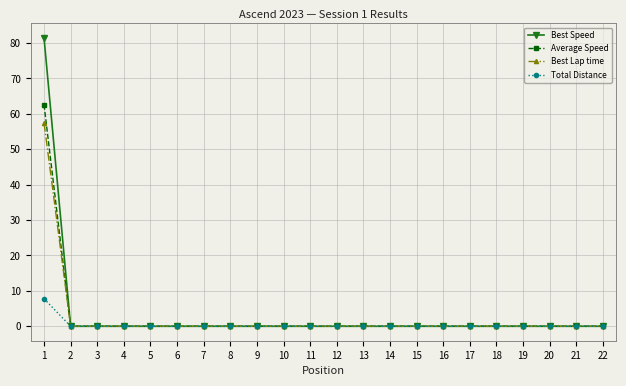

Rank the series by their maximum value, from highest to lowest.

Best Speed, Average Speed, Best Lap time, Total Distance